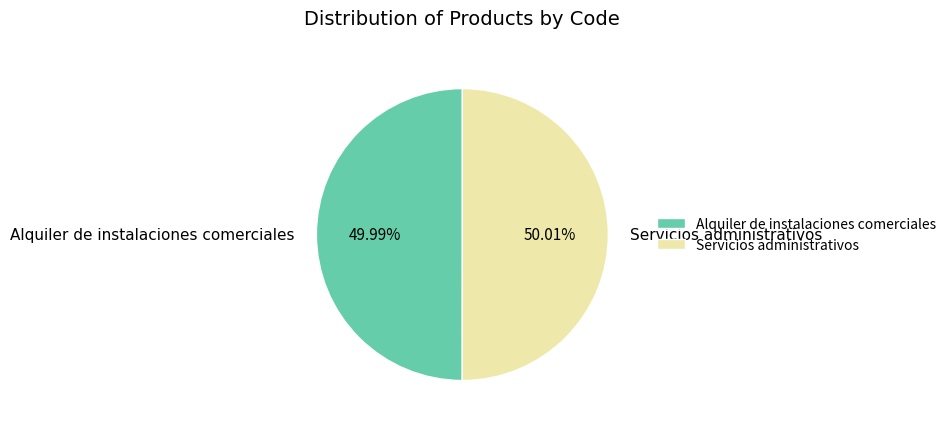

Does any single category account for the majority?

Yes